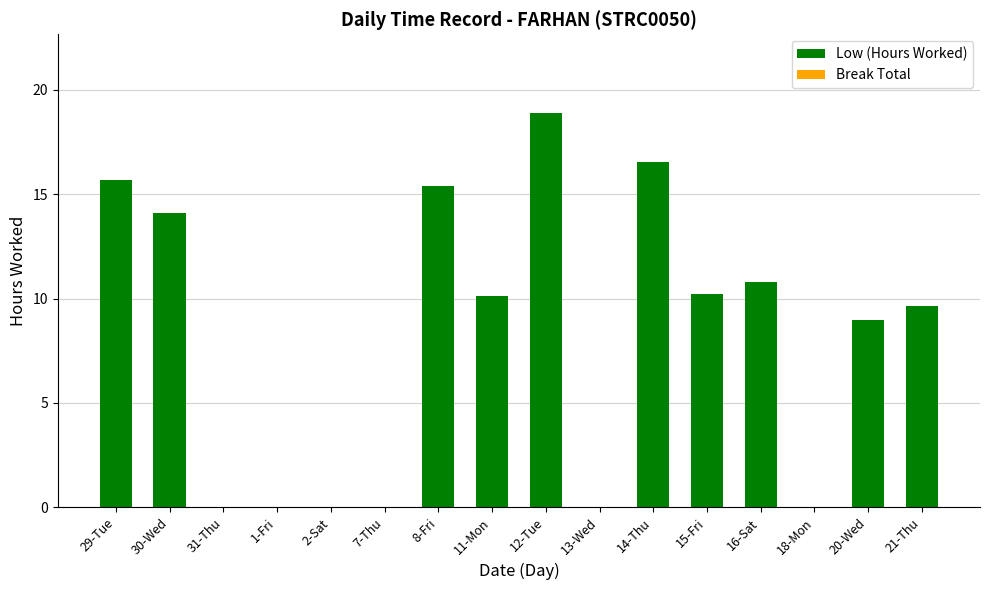

Count the number of values greater than 10.

8